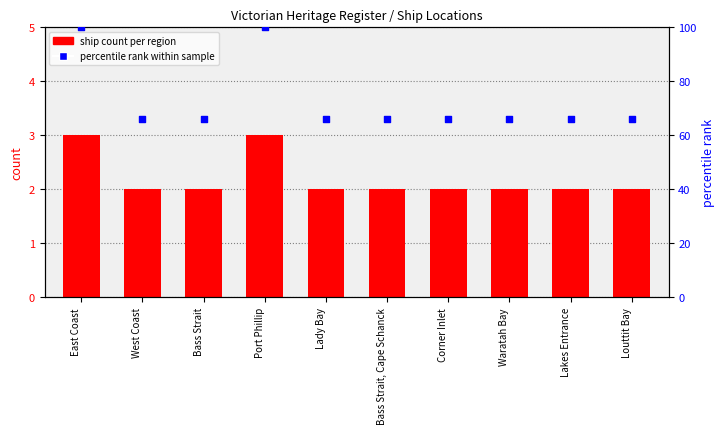

Which series has the largest total across all categories?

percentile rank within sample